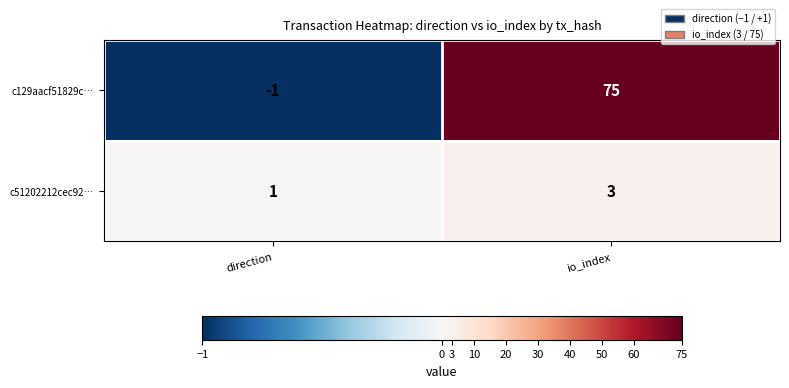

What is the total value across all series at io_index?

78